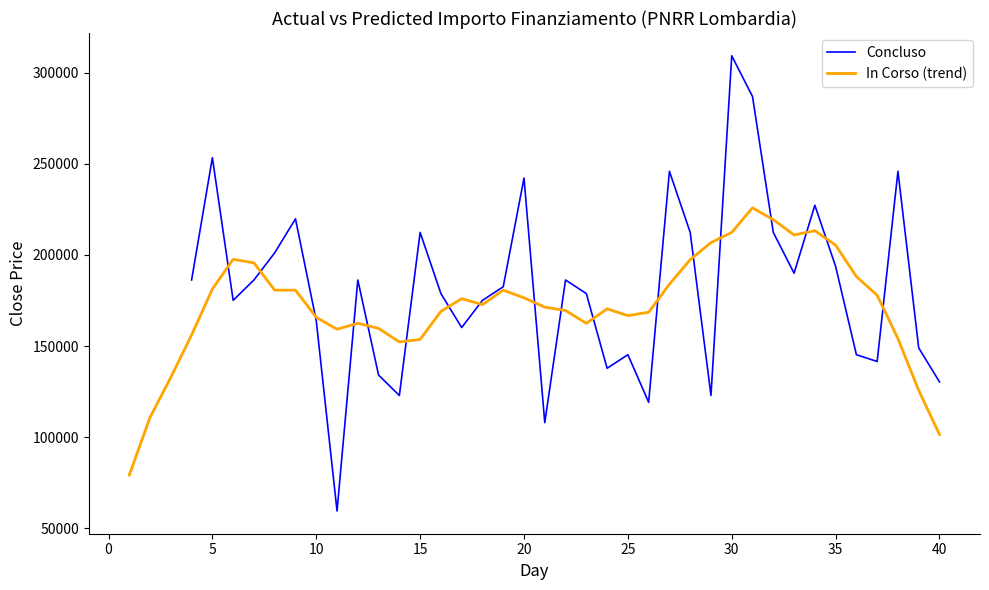

What is the maximum value for In Corso (trend)?

225877.6